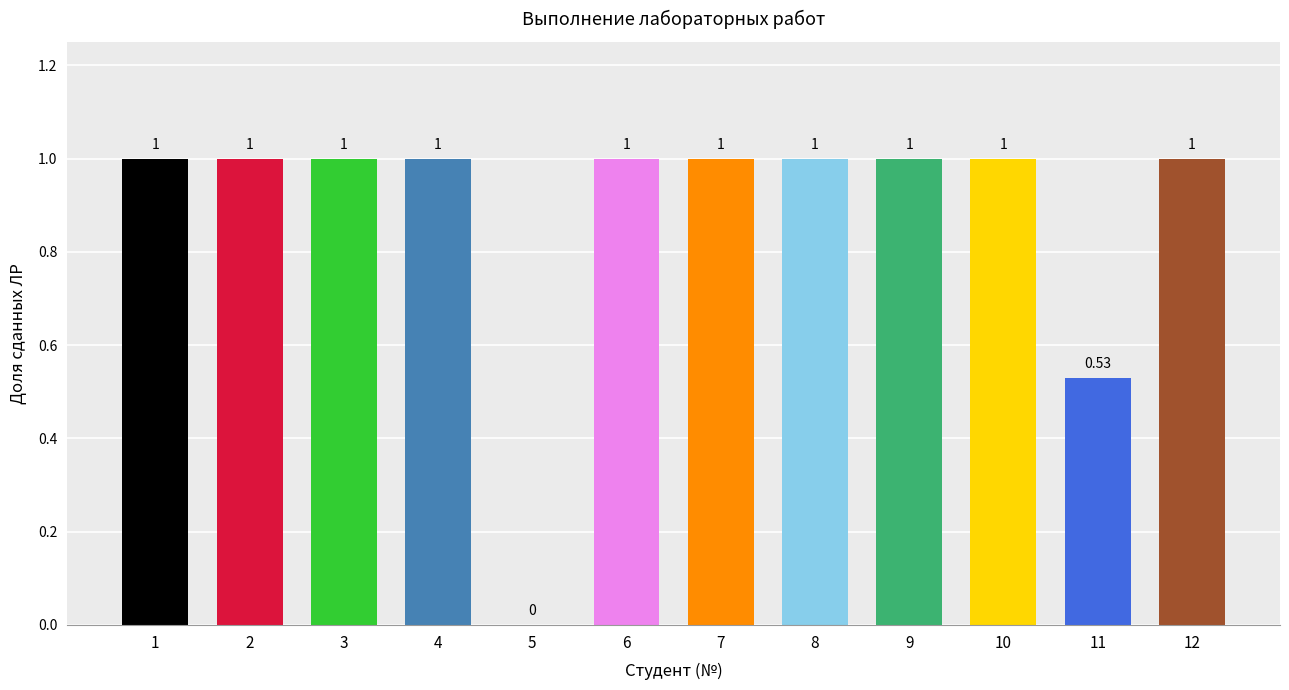

Does the chart contain stacked bars?

No